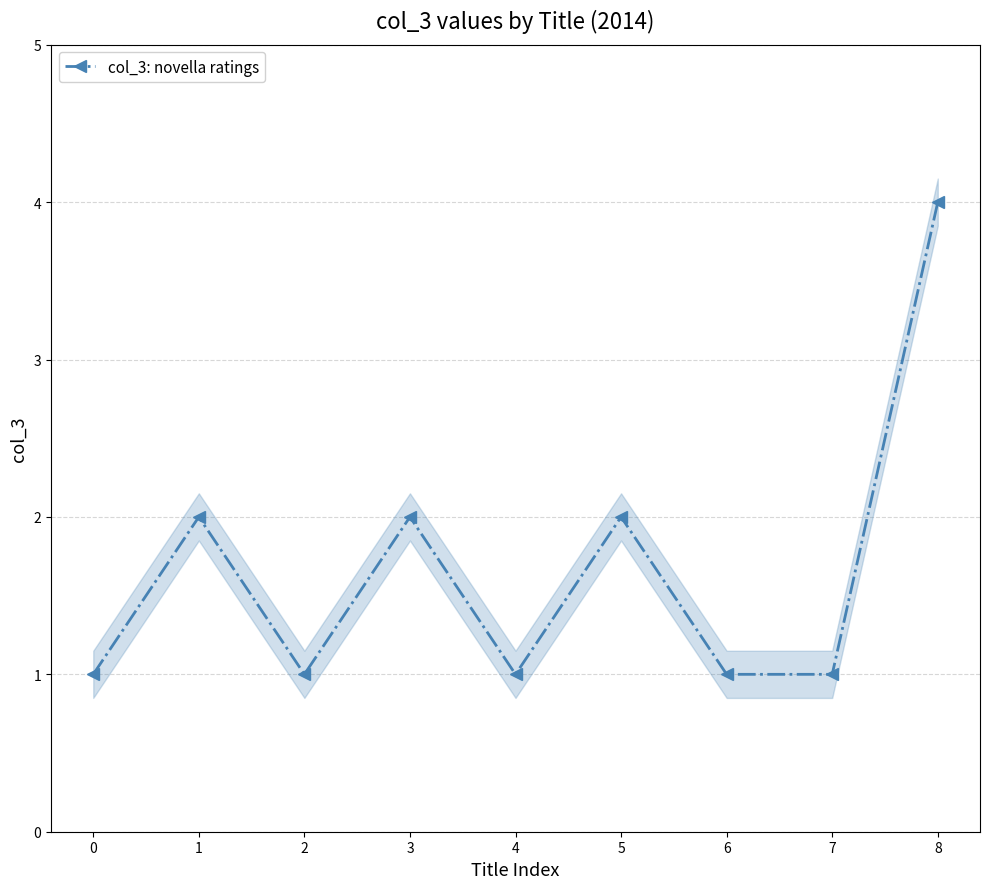

How many interior local peaks (higher than both neighbors) does the data have?

3